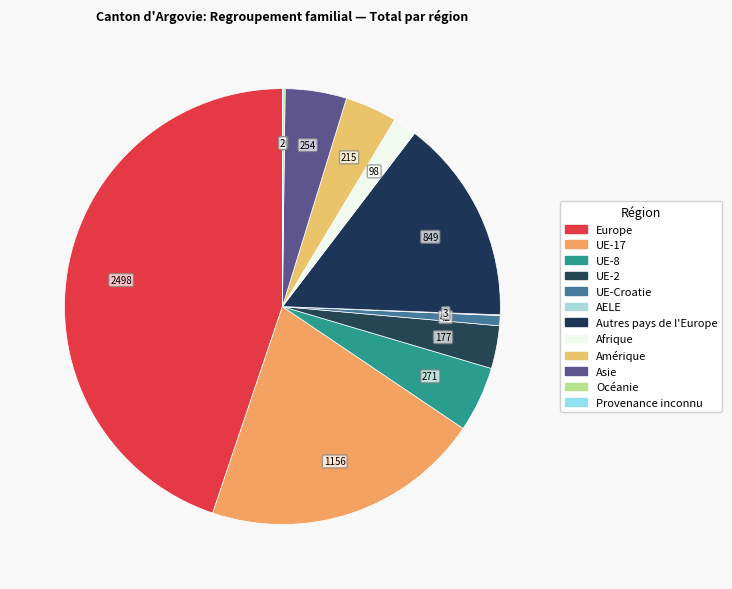

Is it true that AELE is 10% of the pie?

False